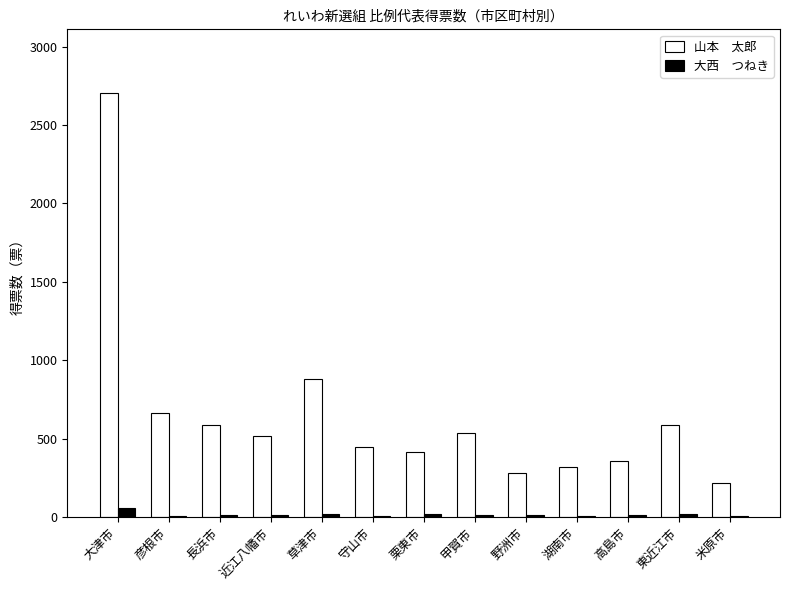

How many groups of bars are there?

13